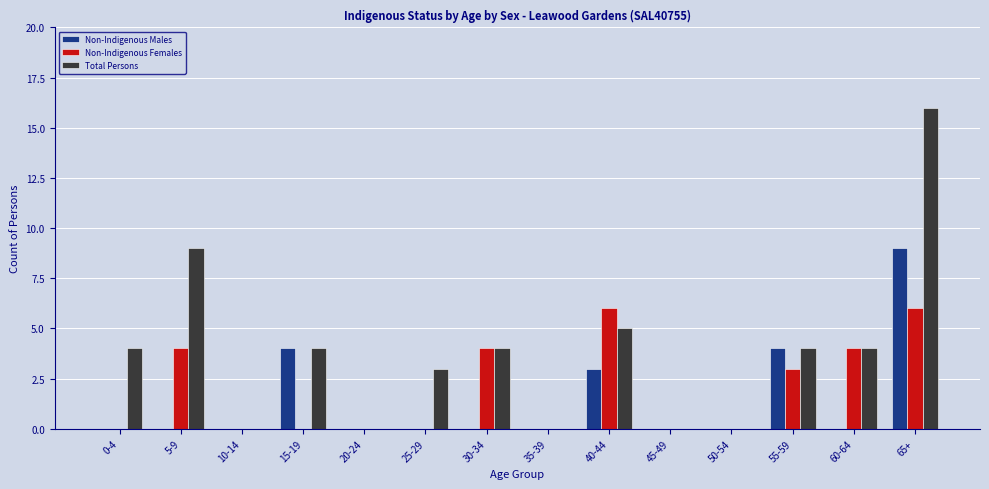

Count the number of data series in this chart.

3